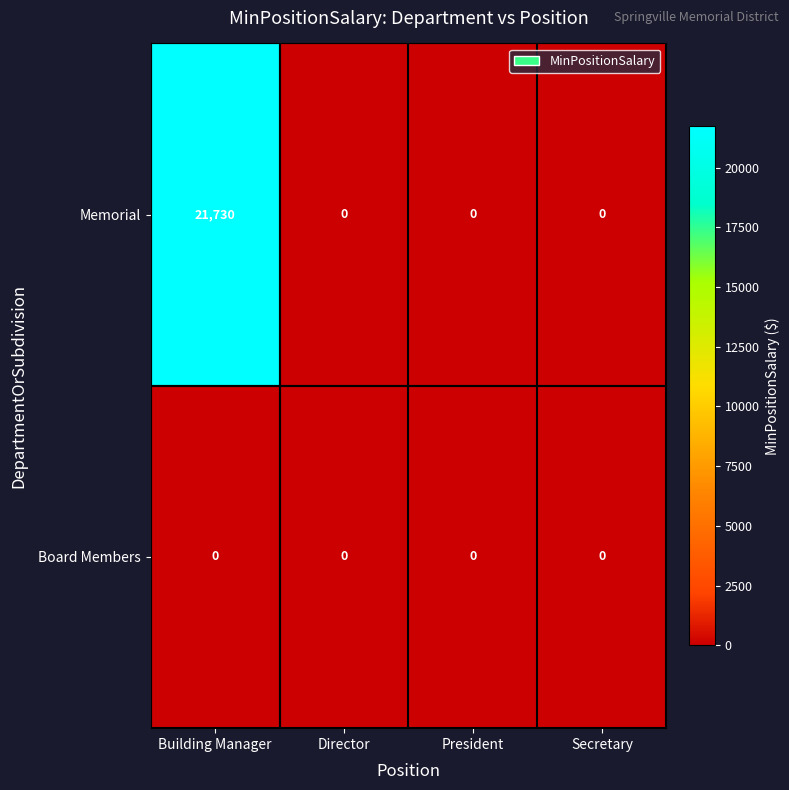

Which category has the highest value across all series?

Building Manager